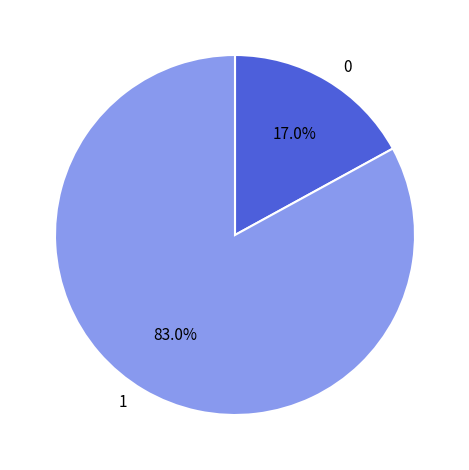

Is there a majority slice in this chart?

Yes